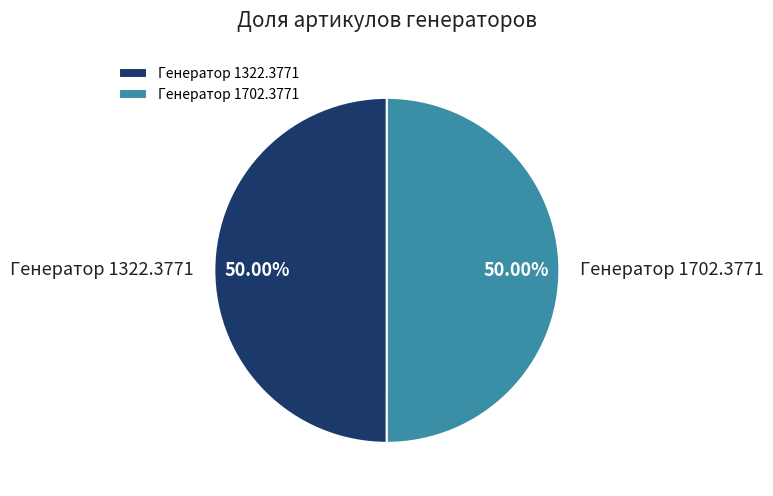

Approximately how many times larger is the value at Генератор 1322.3771 compared to Генератор 1702.3771?

1.0